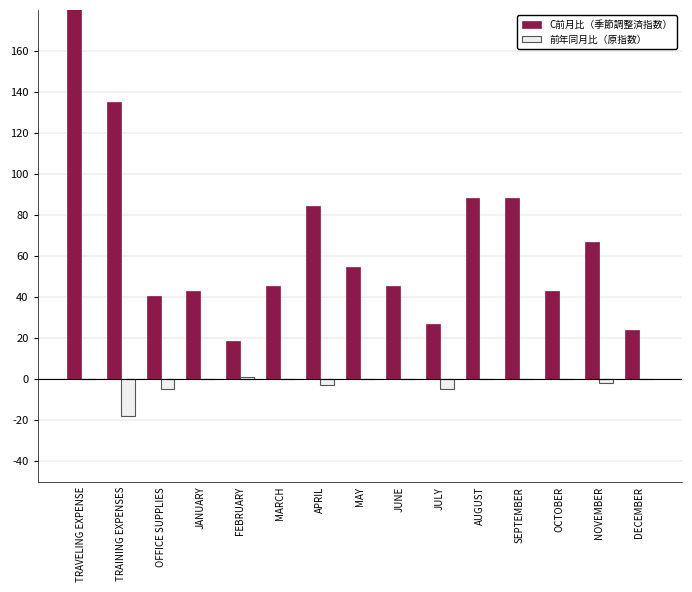

True or false: C前月比（季節調整済指数） has a value of 16463 at JUNE.

False